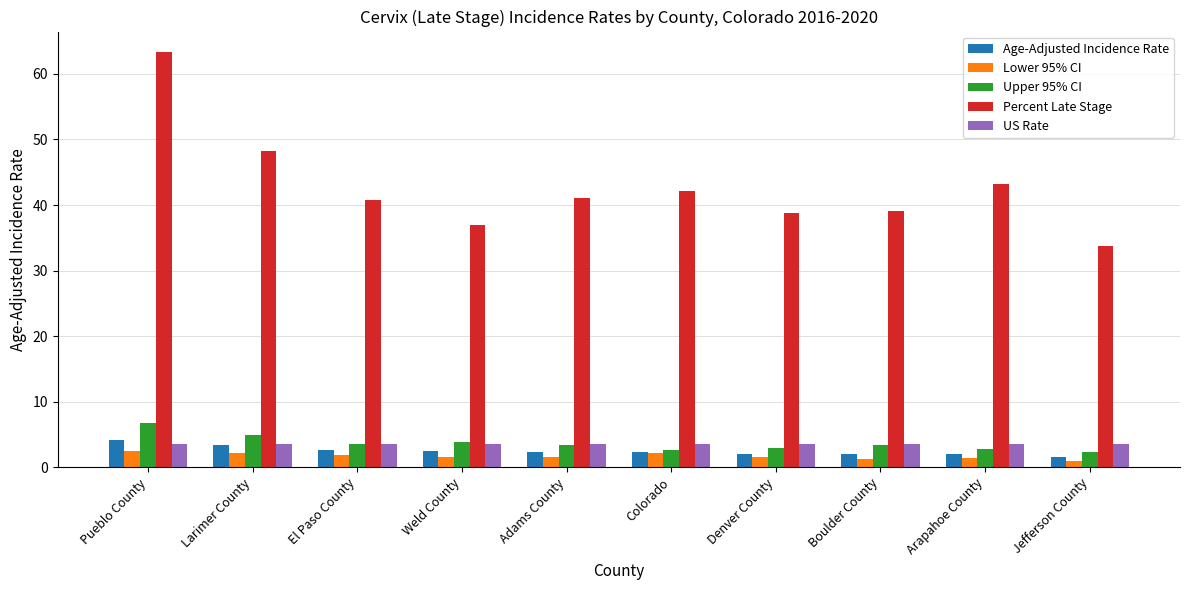

What is the approximate value of Age-Adjusted Incidence Rate at Colorado?

2.4